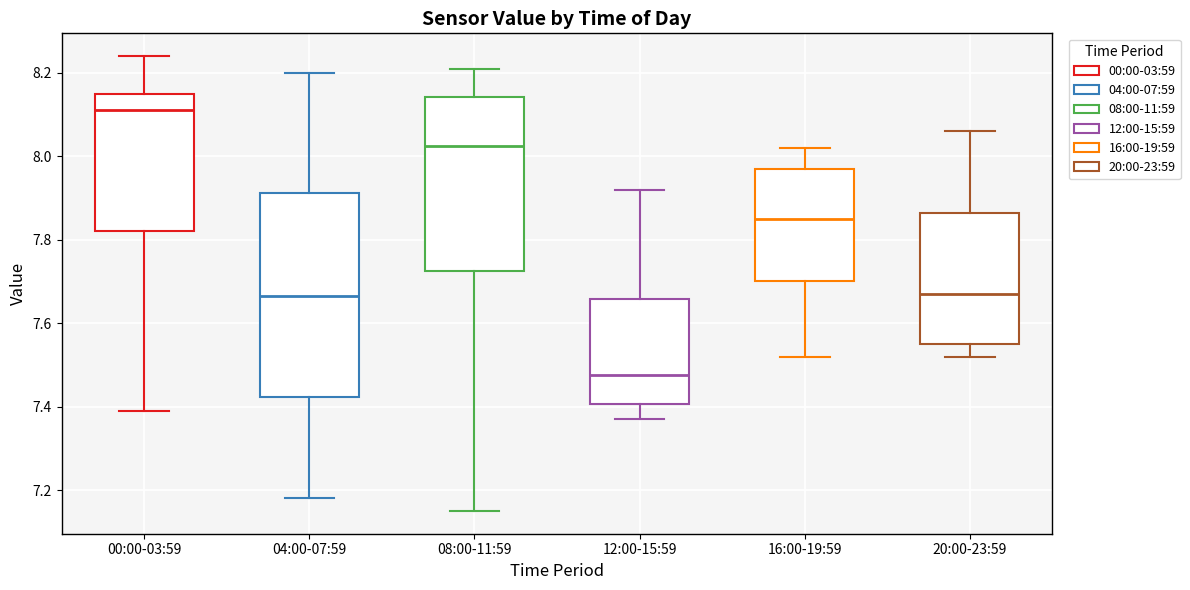

Which box is the tallest, from its lower edge to its upper edge?

04:00-07:59